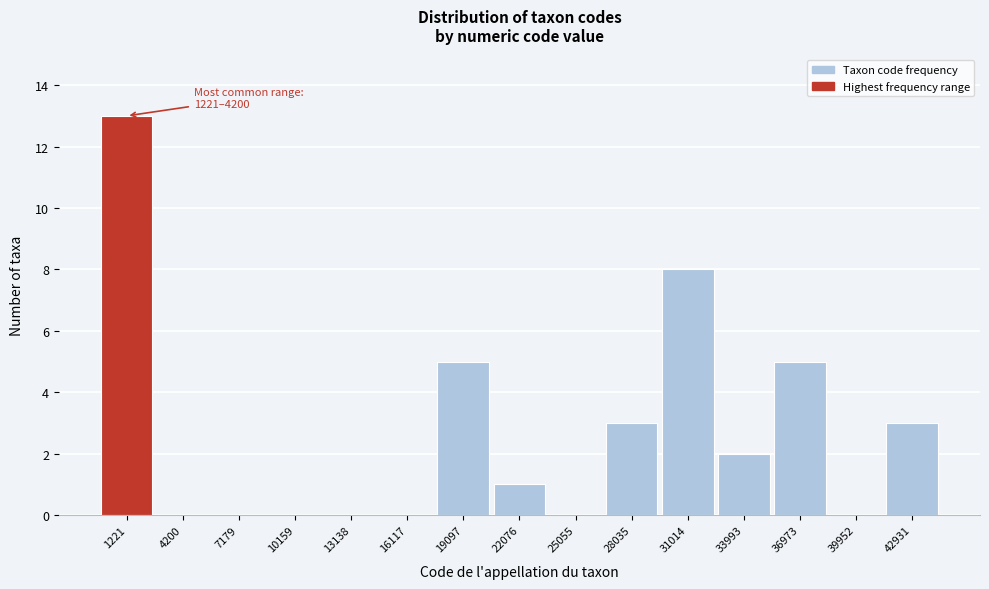

Reading left to right, extract all data points from this chart.

1221=13	4200=0	7179=0	10159=0	13138=0	16117=0	19097=5	22076=1	25055=0	28035=3	31014=8	33993=2	36973=5	39952=0	42931=3